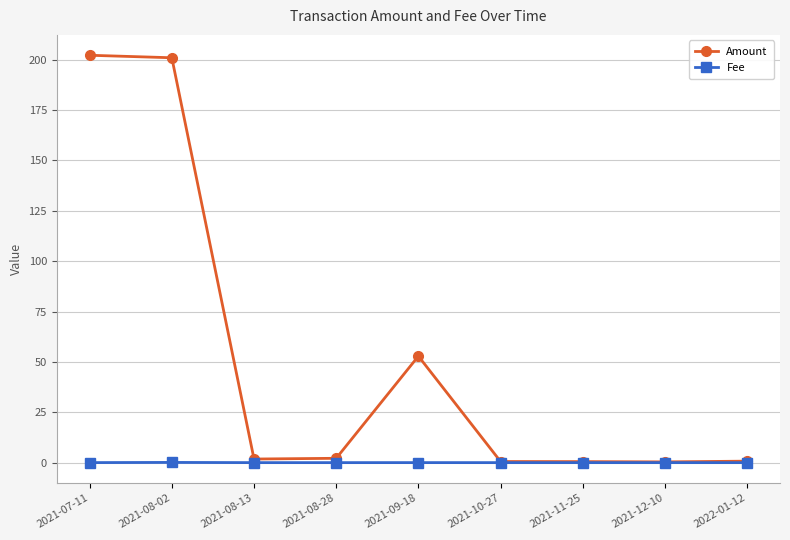

Is it true that Amount equals 15.6 at 2021-09-18?

False